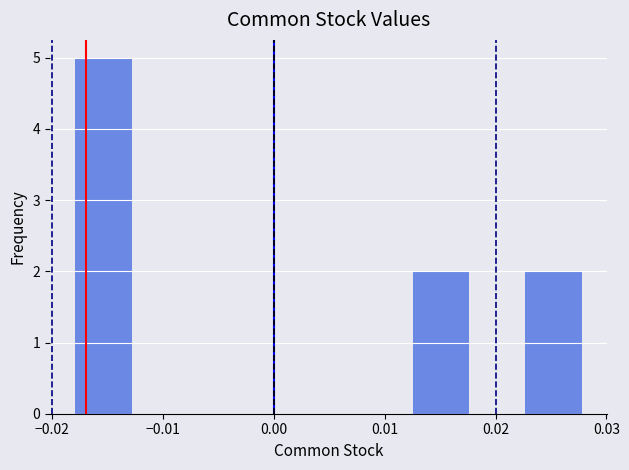

Reading left to right, list every bar in this chart as the range it spans on the x-axis followed by its height. Neither the bar edges nor the heights are printed on the chart, so give them approximately, as read against the axes.

-0.018 to -0.013: 5
-0.013 to -0.008: 0
-0.008 to -0.003: 0
-0.003 to 0.002: 0
0.002 to 0.007: 0
0.007 to 0.013: 0
0.013 to 0.018: 2
0.018 to 0.023: 0
0.023 to 0.028: 2